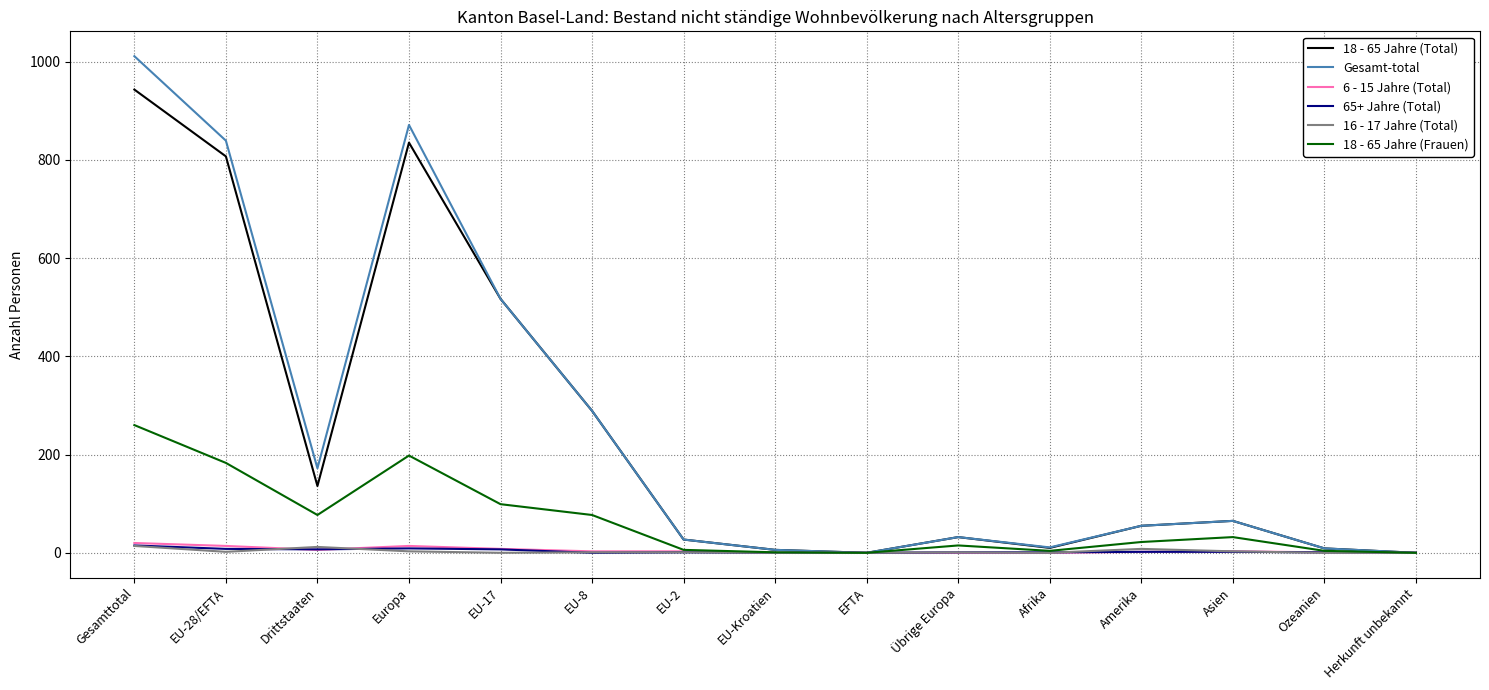

What is the sum of the Gesamt-total values at EU-2 and Übrige Europa?

59